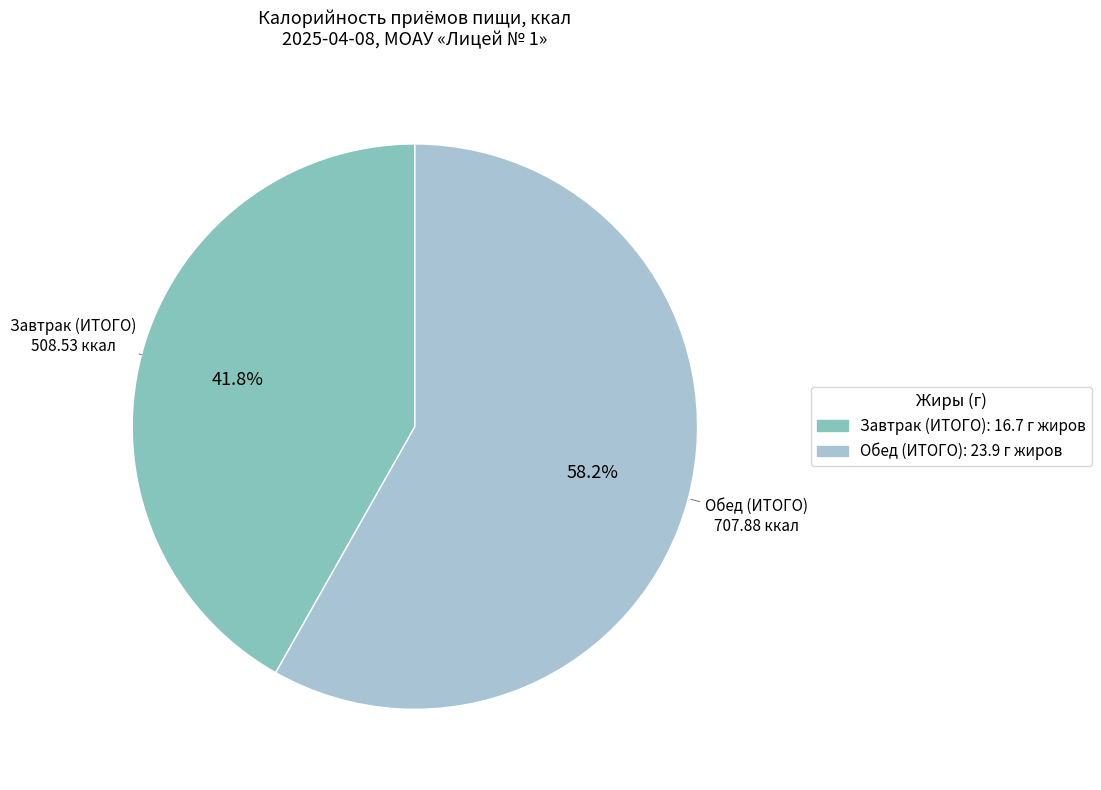

What is the ratio of the value at Обед (ИТОГО) to the value at Завтрак (ИТОГО)?

1.4